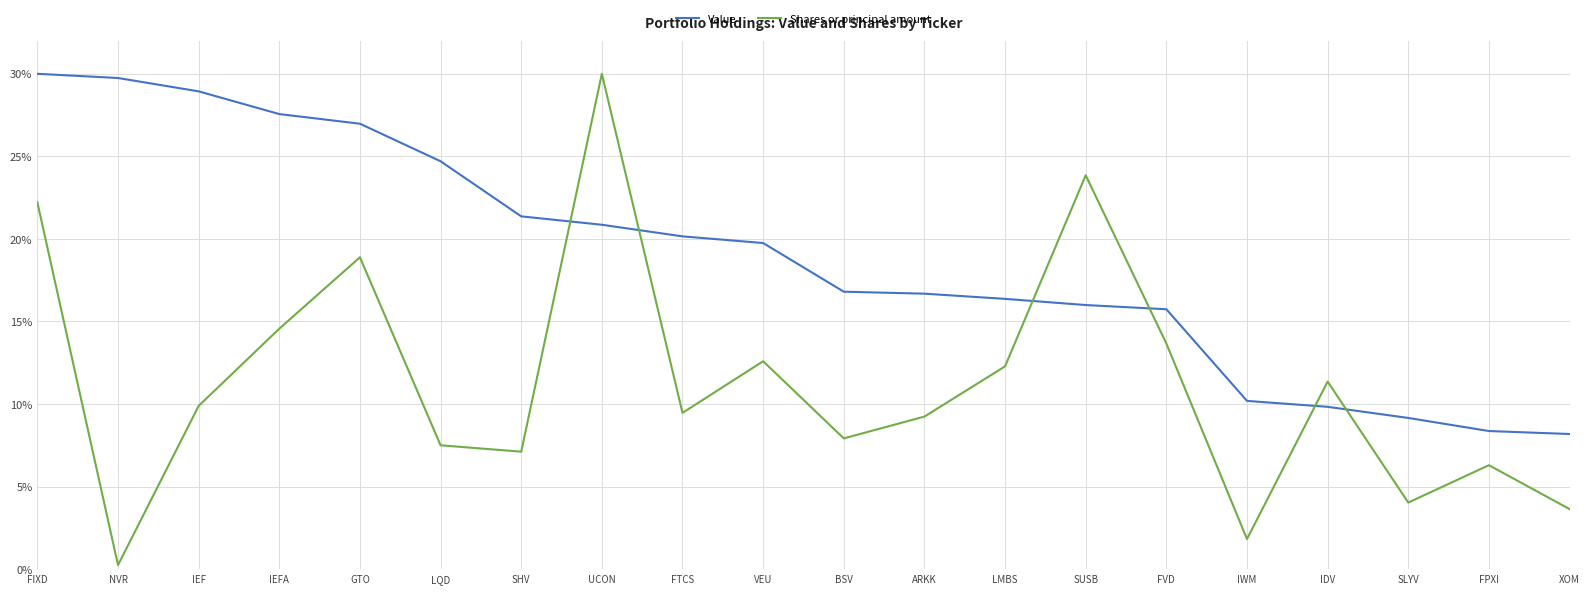

Which series changed the most between FIXD and IDV?

Value